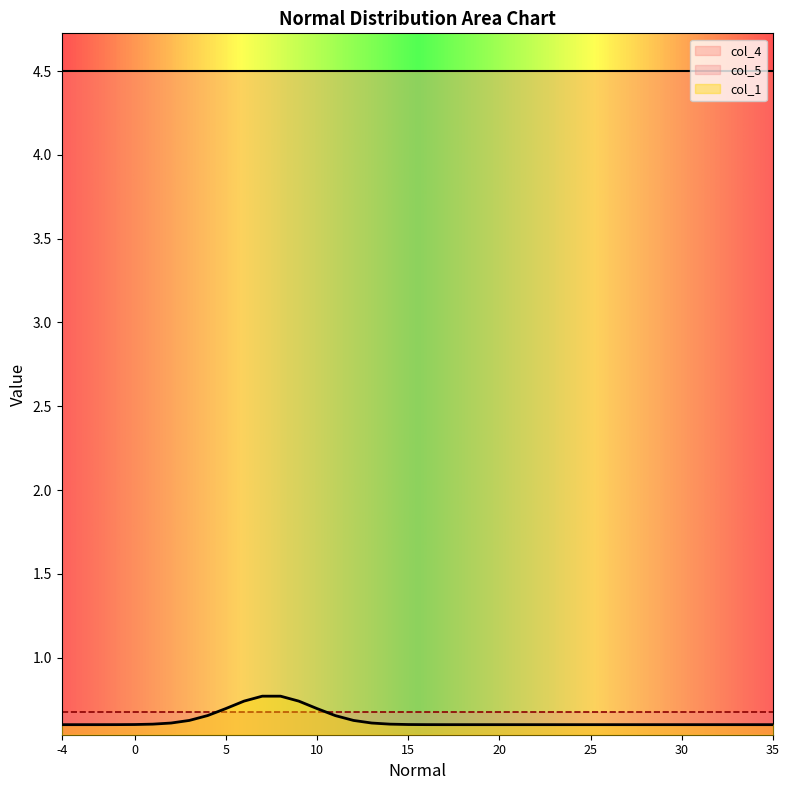

True or false: col_5 has more than 0 points higher than both neighbors.

False